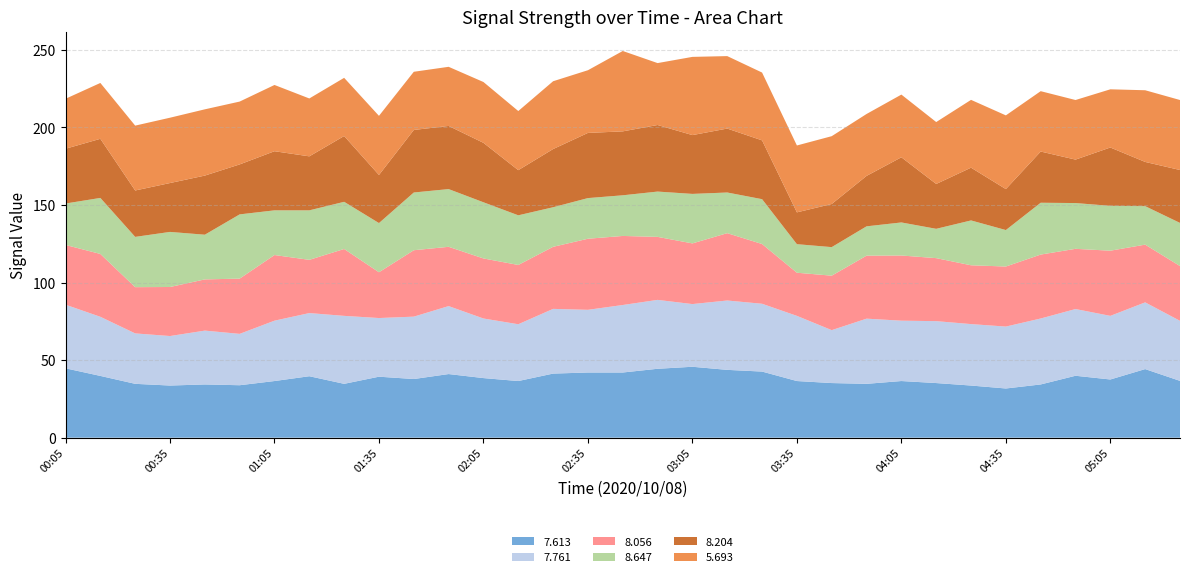

Reading left to right, transcribe all the data shown in this chart.

7.613: 00:05=44.7	00:15=39.8	00:25=34.7	00:35=33.6	00:45=34.3	00:55=33.8	01:05=36.5	01:15=39.6	01:25=34.7	01:35=39.3	01:45=37.8	01:55=41.0	02:05=38.4	02:15=36.5	02:25=41.3	02:35=42.0	02:45=42.0	02:55=44.4	03:05=45.7	03:15=43.7	03:25=42.6	03:35=36.5	03:45=35.2	03:55=34.7	04:05=36.5	04:15=35.2	04:25=33.6	04:35=31.7	04:45=34.3	04:55=39.9	05:05=37.5	05:15=44.2	05:25=36.6
7.761: 00:05=41.0	00:15=38.1	00:25=32.5	00:35=31.9	00:45=34.7	00:55=33.1	01:05=38.9	01:15=40.7	01:25=43.8	01:35=37.8	01:45=40.2	01:55=43.8	02:05=38.4	02:15=36.6	02:25=41.7	02:35=40.4	02:45=43.5	02:55=44.4	03:05=40.4	03:15=44.7	03:25=43.7	03:35=42.0	03:45=34.1	03:55=42.0	04:05=38.9	04:15=39.9	04:25=39.6	04:35=39.9	04:45=42.5	04:55=43.0	05:05=41.0	05:15=43.0	05:25=38.7
8.056: 00:05=38.5	00:15=40.5	00:25=29.8	00:35=31.6	00:45=33.0	00:55=35.6	01:05=42.3	01:15=34.3	01:25=43.1	01:35=29.5	01:45=42.8	01:55=38.2	02:05=38.7	02:15=38.2	02:25=40.0	02:35=45.8	02:45=44.5	02:55=40.6	03:05=39.1	03:15=43.4	03:25=38.5	03:35=27.8	03:45=35.1	03:55=40.6	04:05=42.0	04:15=40.6	04:25=37.9	04:35=38.7	04:45=41.2	04:55=38.8	05:05=42.0	05:15=37.2	05:25=35.3
8.647: 00:05=26.7	00:15=36.1	00:25=32.4	00:35=35.5	00:45=28.8	00:55=41.4	01:05=28.8	01:15=31.9	01:25=30.4	01:35=31.7	01:45=37.2	01:55=37.2	02:05=36.2	02:15=32.0	02:25=25.5	02:35=26.2	02:45=26.2	02:55=29.2	03:05=31.9	03:15=26.2	03:25=28.9	03:35=18.4	03:45=18.4	03:55=18.9	04:05=21.3	04:15=18.9	04:25=28.9	04:35=23.5	04:45=33.4	04:55=29.5	05:05=28.9	05:15=24.8	05:25=27.8
8.204: 00:05=35.3	00:15=38.1	00:25=29.9	00:35=31.5	00:45=38.1	00:55=32.2	01:05=38.1	01:15=34.8	01:25=42.4	01:35=31.0	01:45=40.3	01:55=40.7	02:05=38.3	02:15=29.1	02:25=37.5	02:35=42.0	02:45=41.2	02:55=42.9	03:05=37.9	03:15=41.2	03:25=37.9	03:35=20.5	03:45=27.8	03:55=32.5	04:05=42.0	04:15=28.9	04:25=34.0	04:35=26.4	04:45=33.0	04:55=28.0	05:05=37.6	05:15=28.5	05:25=34.1
5.693: 00:05=32.2	00:15=36.0	00:25=41.8	00:35=42.1	00:45=42.7	00:55=40.5	01:05=42.7	01:15=37.3	01:25=37.5	01:35=38.1	01:45=37.5	01:55=38.1	02:05=39.2	02:15=38.1	02:25=43.7	02:35=40.4	02:45=51.8	02:55=39.9	03:05=50.4	03:15=46.7	03:25=43.7	03:35=43.1	03:45=43.7	03:55=39.9	04:05=40.4	04:15=39.9	04:25=43.7	04:35=47.5	04:45=38.9	04:55=38.4	05:05=37.5	05:15=46.2	05:25=45.1